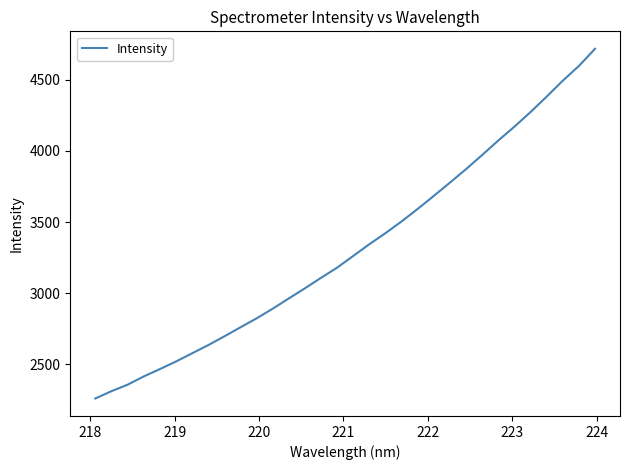

What is the smallest value displayed?

2257.9